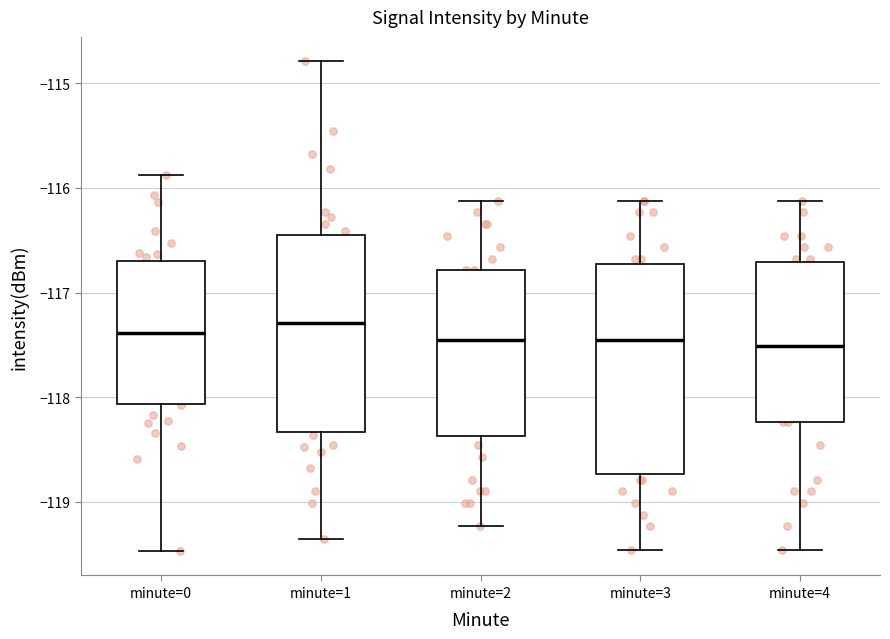

Reading left to right, read every box against the y-axis: the position of its median line, the range the box covers, and the ends of its whiskers. The values are not printed on the chart, so give them approximately, as read against the axis.

minute=0: median -117.4, box -118.1 to -116.7, whiskers -119.5 to -115.9
minute=1: median -117.3, box -118.3 to -116.5, whiskers -119.4 to -114.8
minute=2: median -117.5, box -118.4 to -116.8, whiskers -119.2 to -116.1
minute=3: median -117.5, box -118.7 to -116.7, whiskers -119.5 to -116.1
minute=4: median -117.5, box -118.2 to -116.7, whiskers -119.5 to -116.1